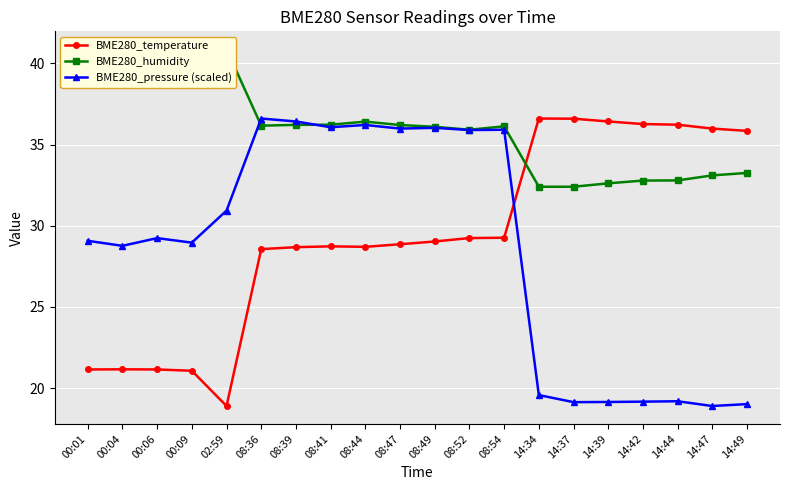

What position from the left is 00:06?

3